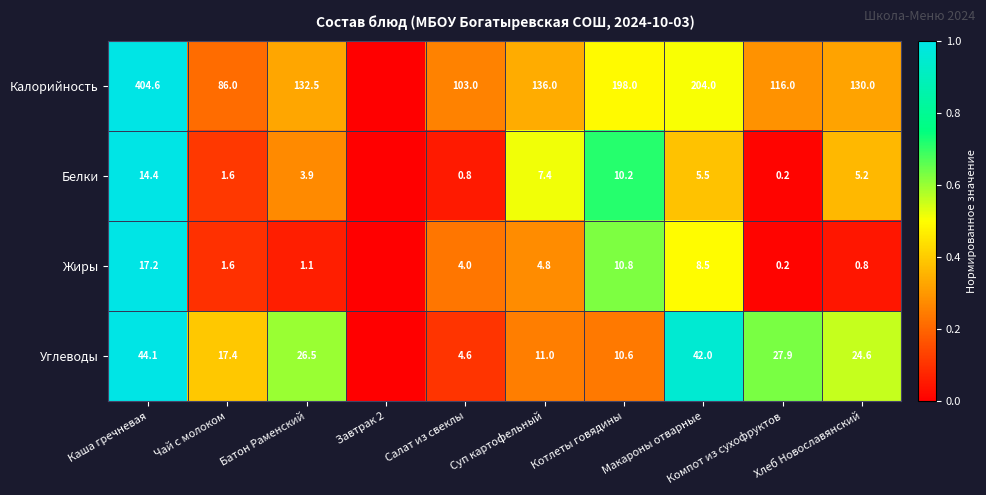

What is the total value across all series at Чай с молоком?

106.6